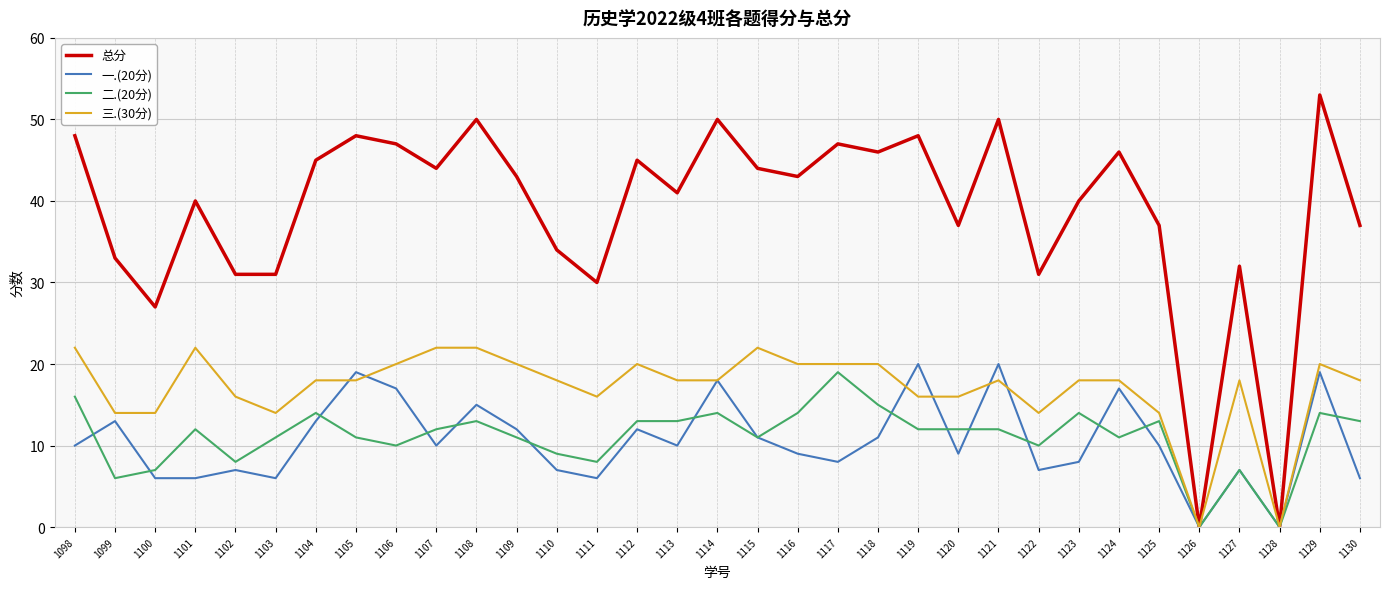

Rank the series by their maximum value, from highest to lowest.

总分, 三.(30分), 一.(20分), 二.(20分)